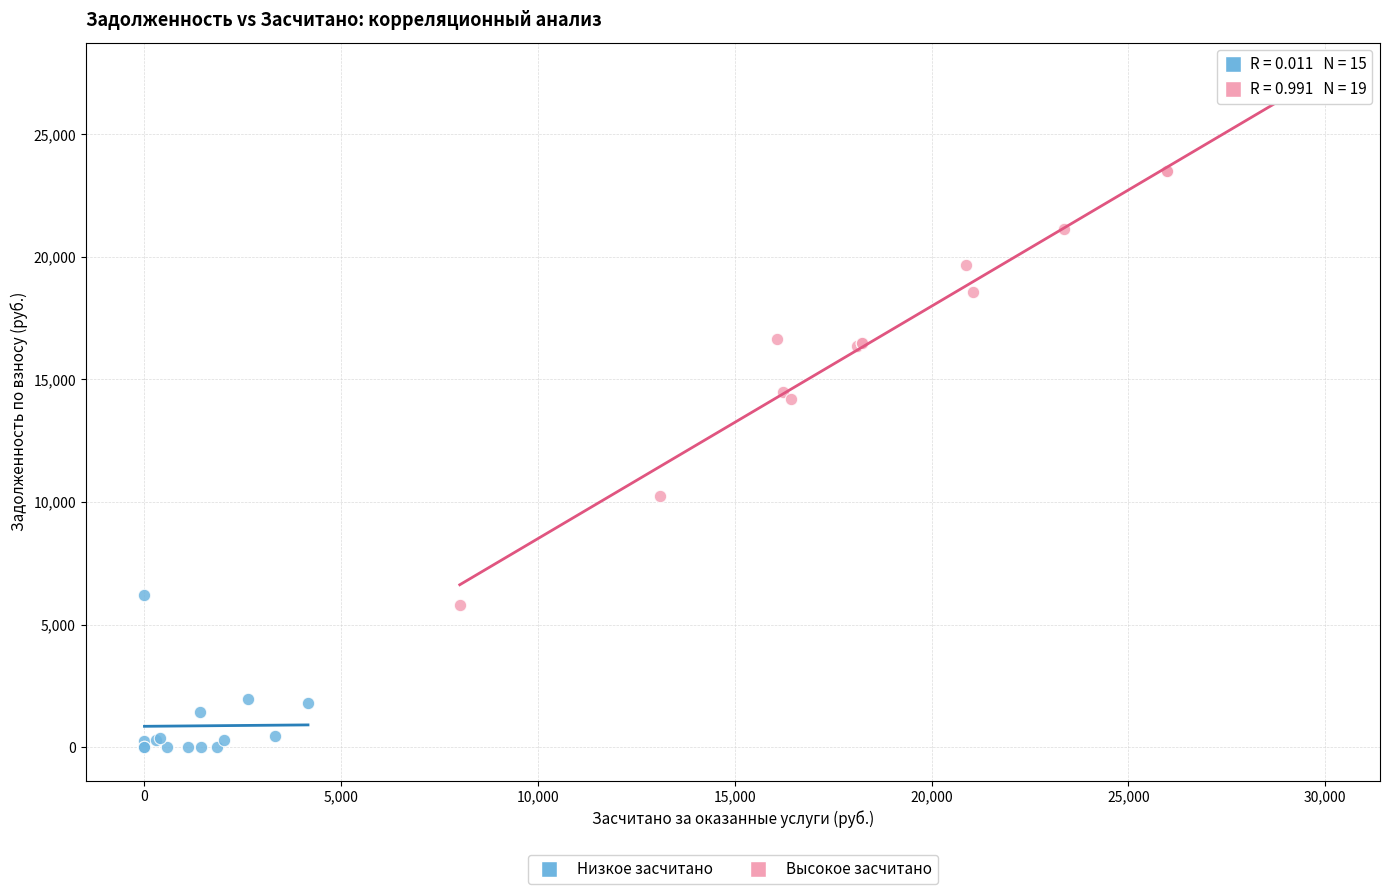

Which series has the widest spread of Y values?

Высокое засчитано